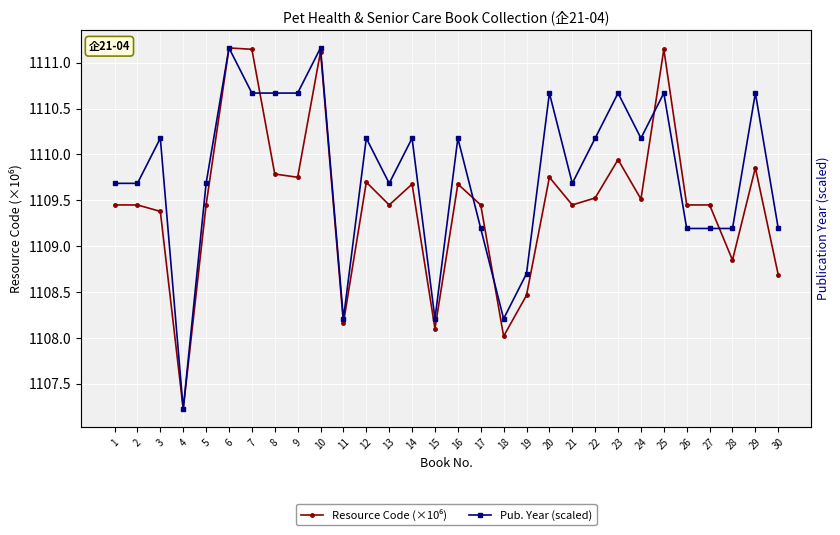

Where is the first local maximum for Resource Code (×10⁶)?

6